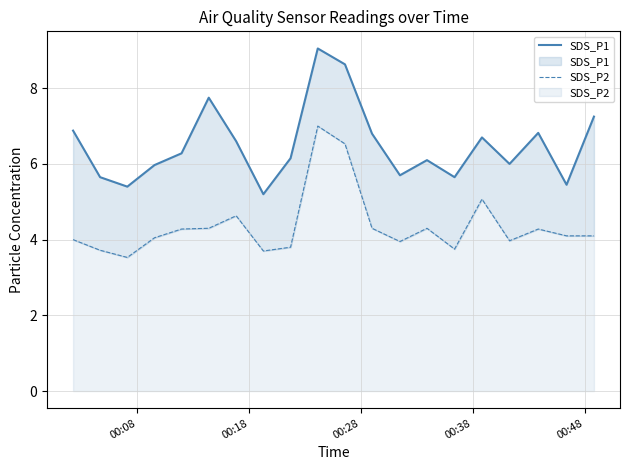

What is the difference between the maximum and minimum values in the SDS_P2 series?

3.5